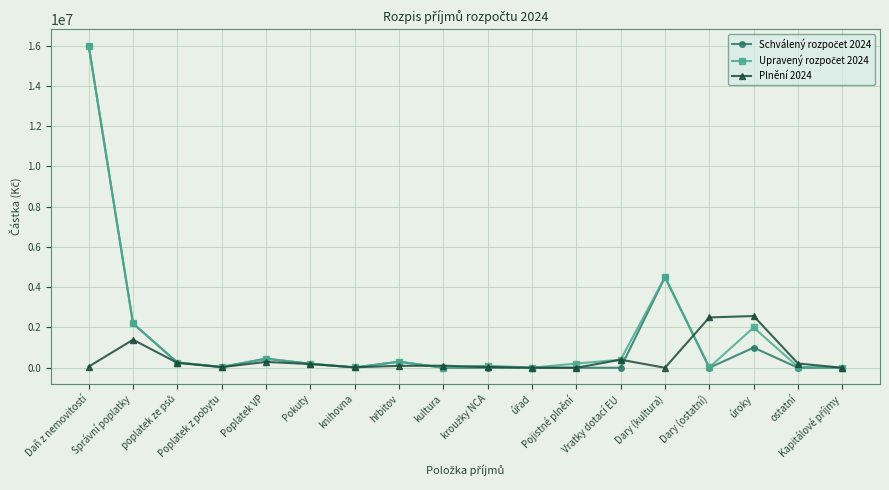

At which category does Plnění 2024 reach its first local peak?

Správní poplatky